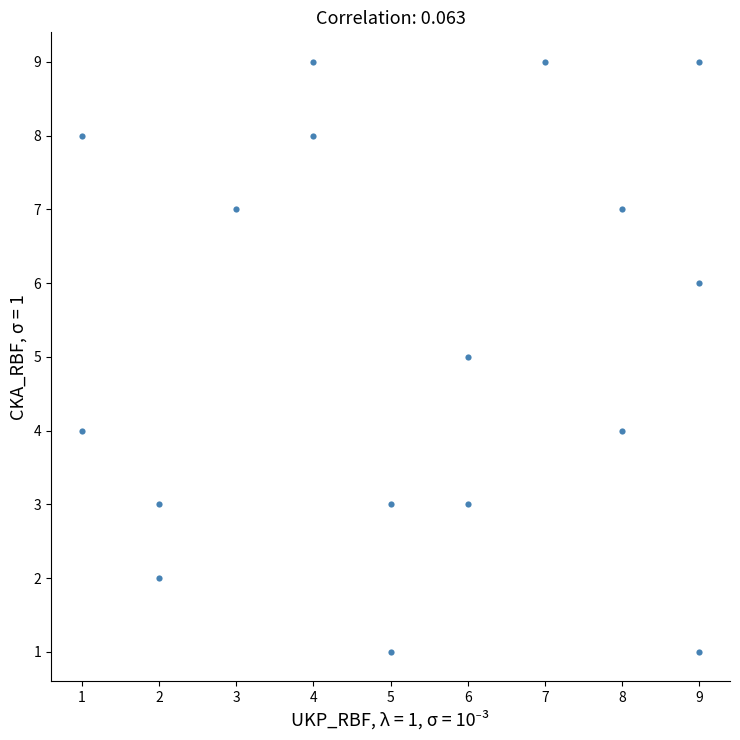

What is the range of Y values (max minus min)?

8